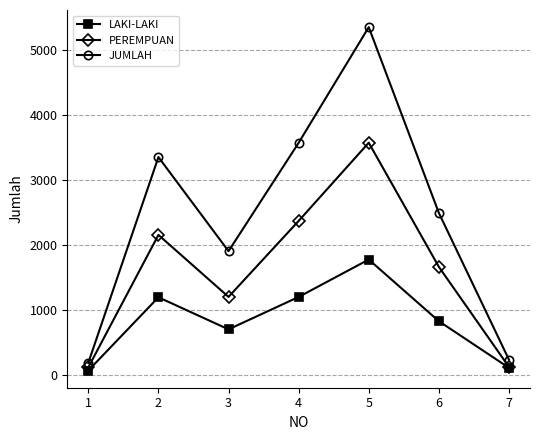

What are all the series names shown in the legend?

LAKI-LAKI, PEREMPUAN, JUMLAH